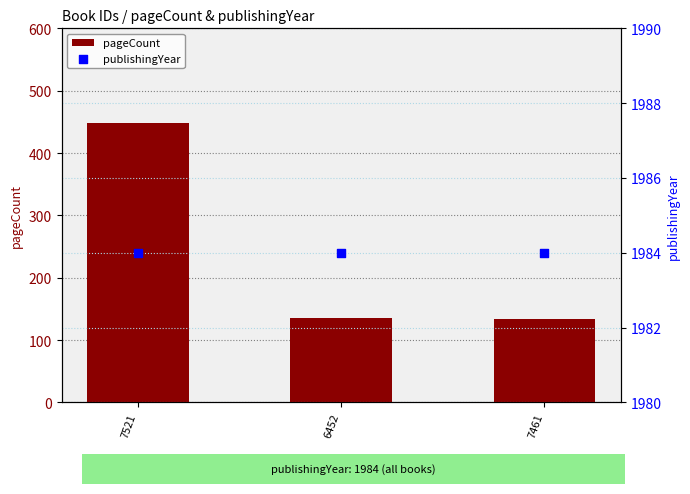

Which series has the largest Y range (max minus min)?

pageCount